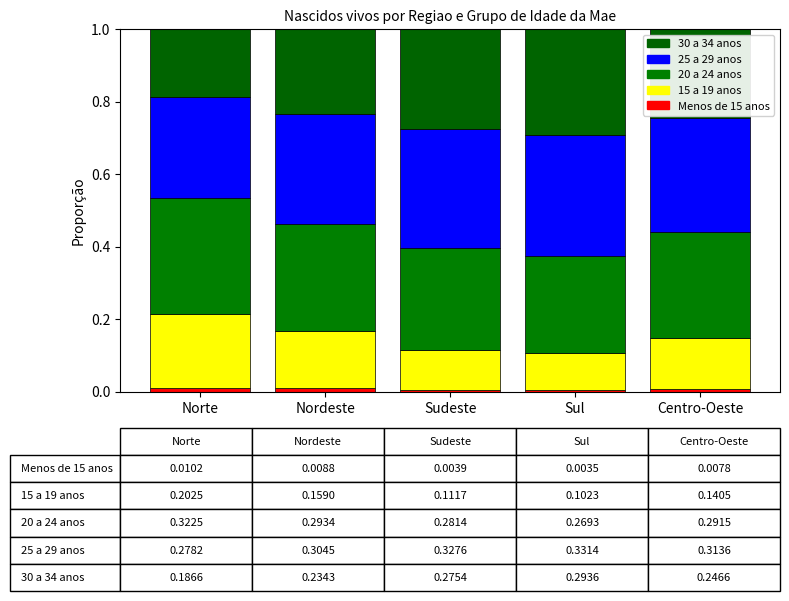

Count the number of data series in this chart.

5